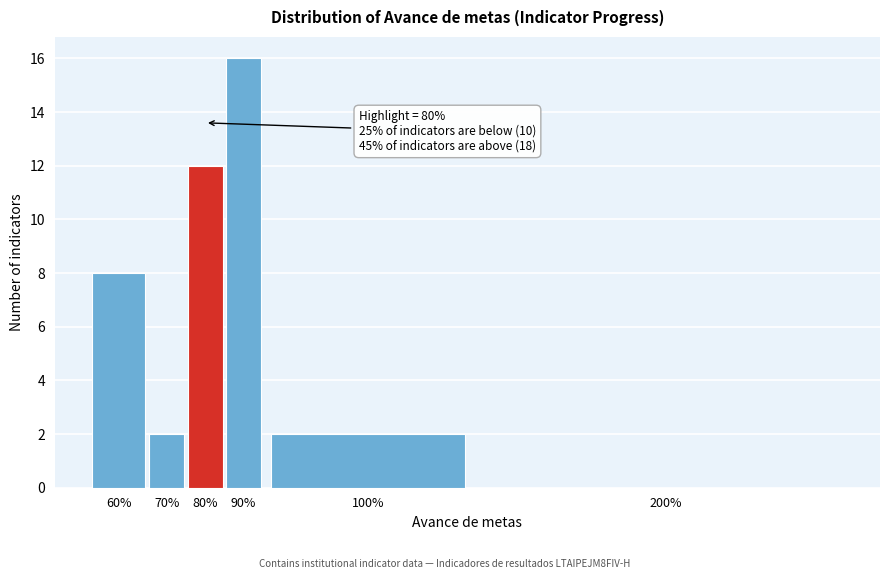

Reading left to right, transcribe all the data shown in this chart.

60%=8	70%=2	80%=12	90%=16	100%=2	200%=0